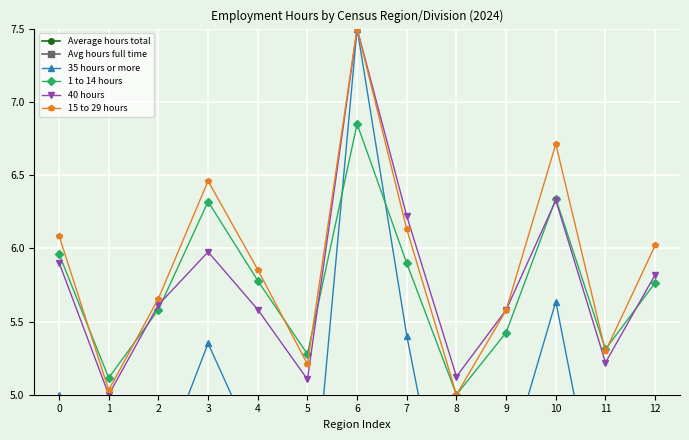

How many data points does each series have?

13